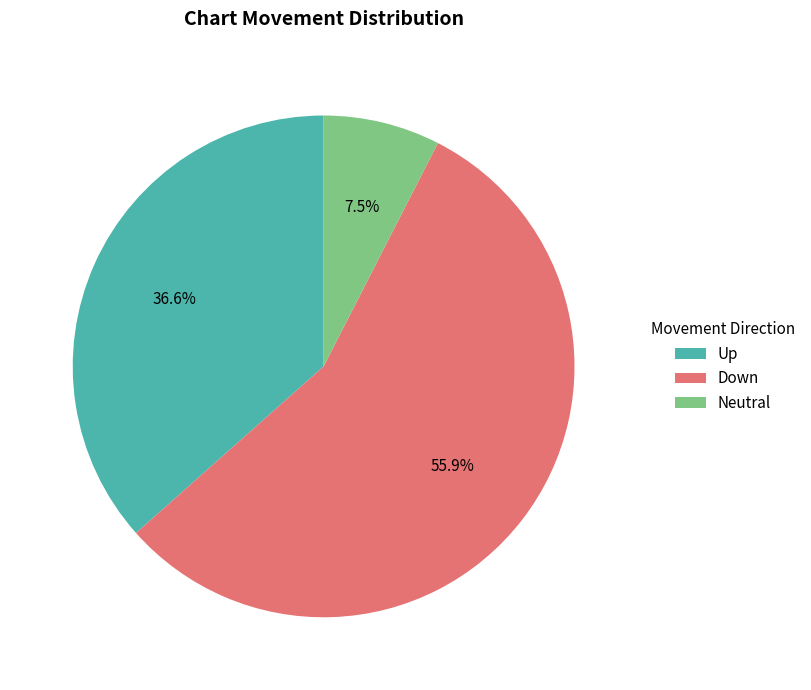

Count the number of slices in the pie.

3